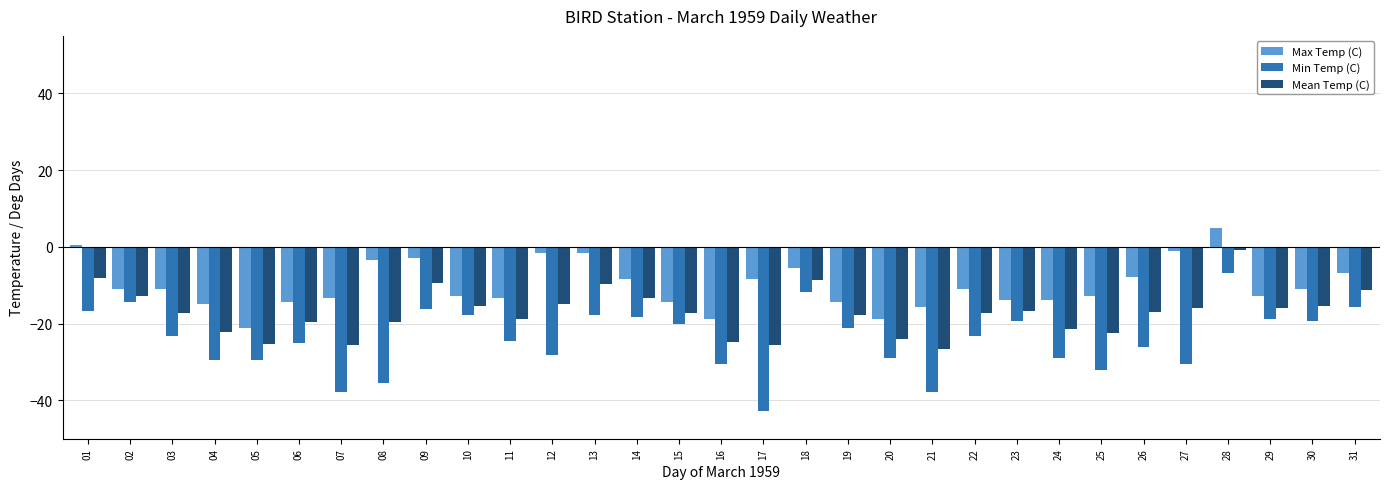

List the series in order of their peak value, lowest first.

Min Temp (C), Mean Temp (C), Max Temp (C)